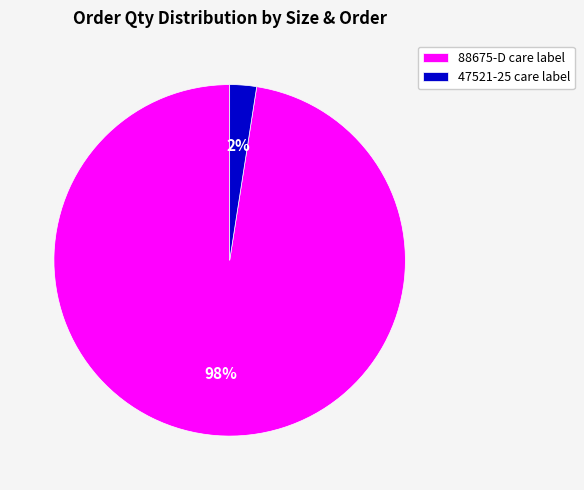

Do 47521-25 care label and 88675-D care label together represent more than half of the pie?

Yes